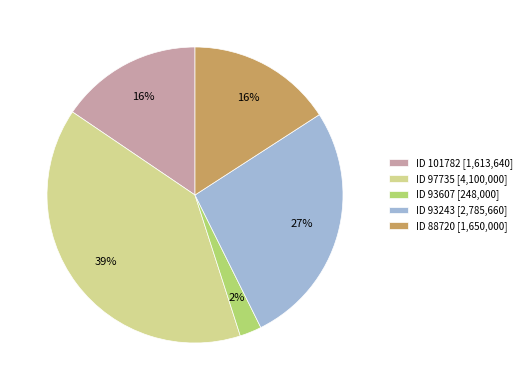

Do ID 93607 [248,000] and ID 101782 [1,613,640] together represent more than half of the pie?

No